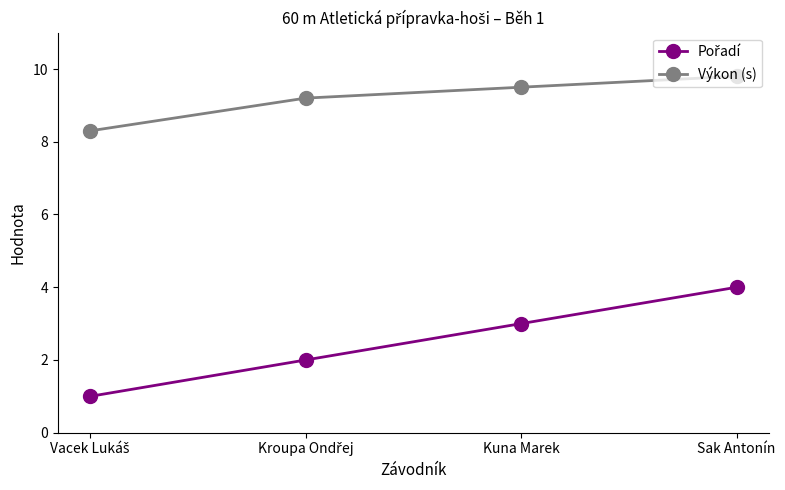

True or false: Výkon (s) has more than 1 points higher than both neighbors.

False